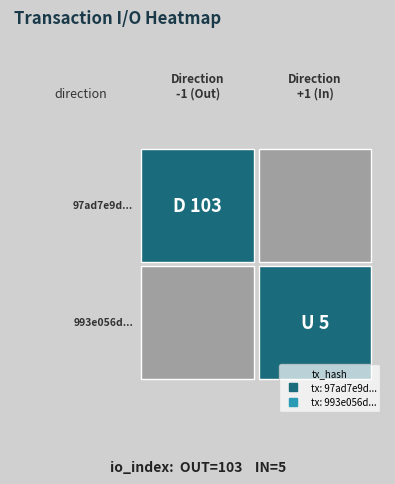

Between direction and io_index, which series saw the biggest shift?

io_index